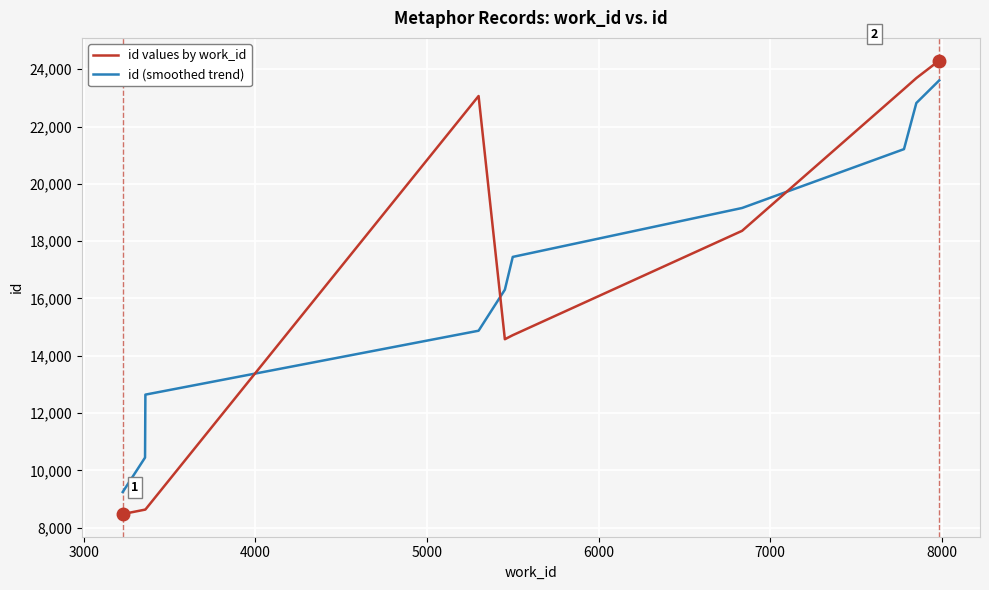

Which series has the largest range (max minus min)?

id values by work_id